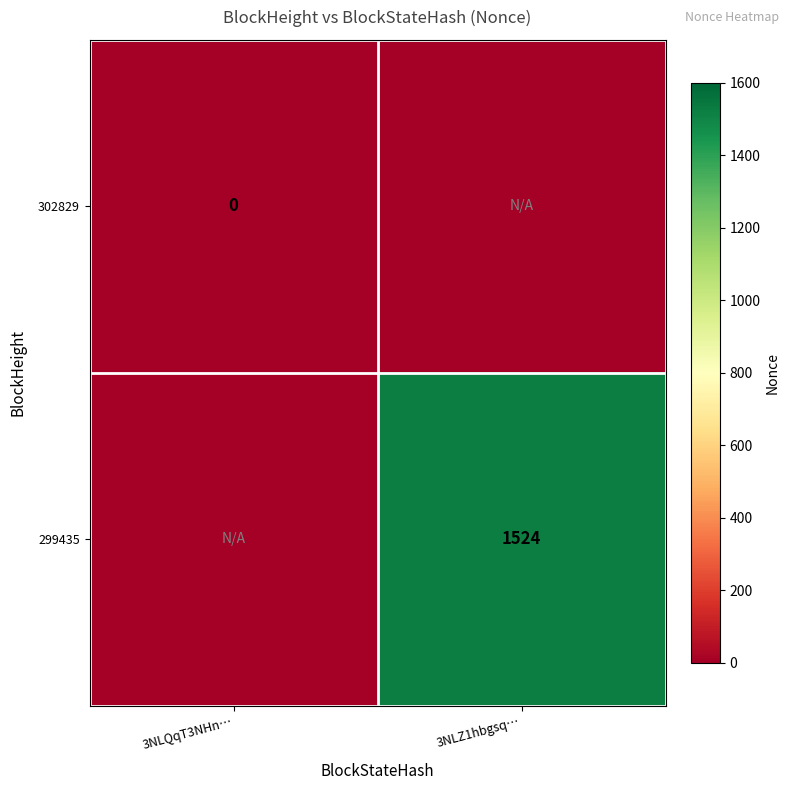

Is it true that 299435 equals 1524 at 3NLZ1hbgsq…?

True